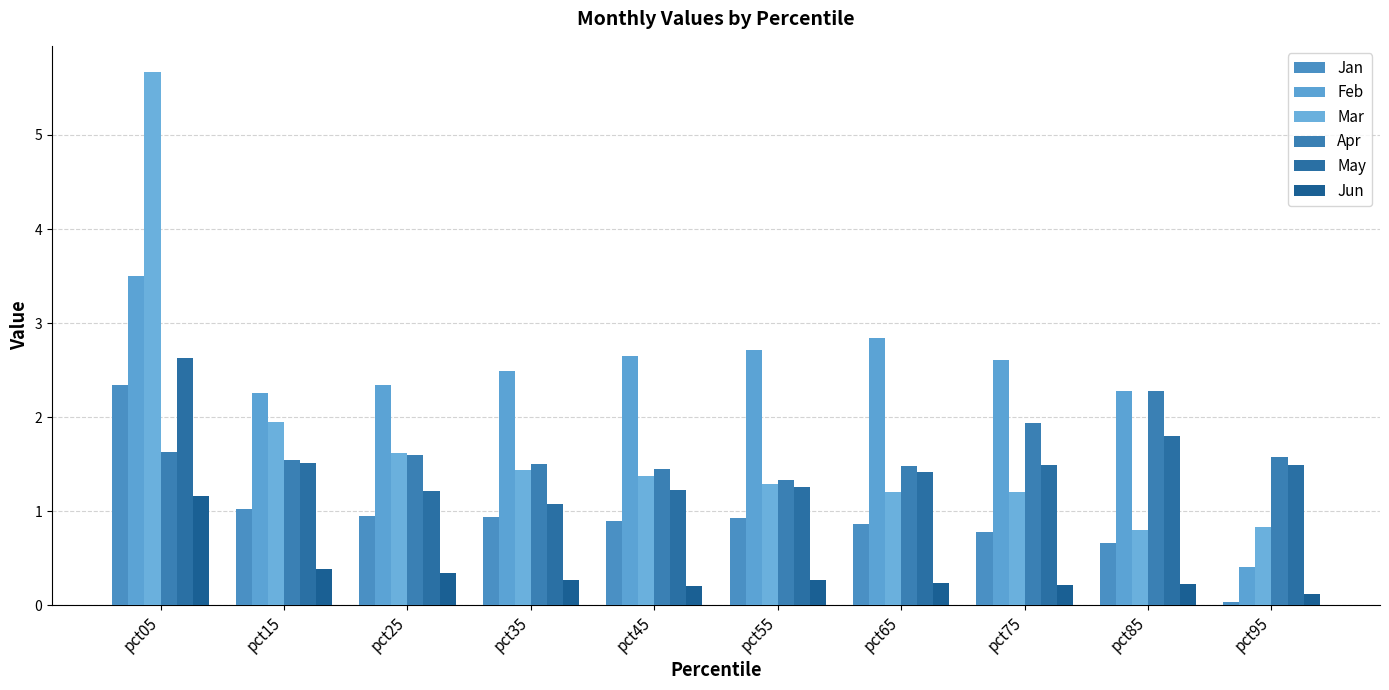

Which category has the highest value in the May series?

pct05